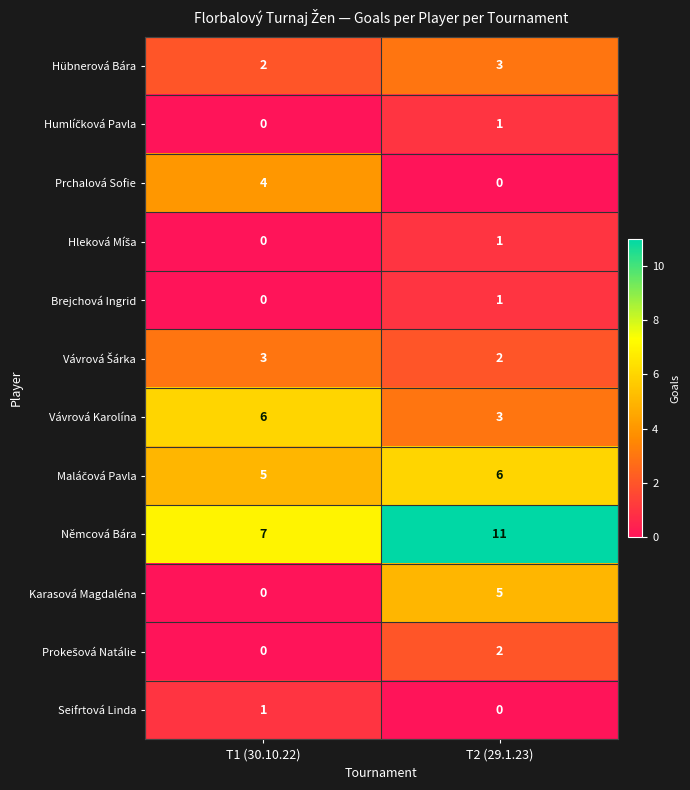

What is the difference between the Němcová Bára values at T1 (30.10.22) and T2 (29.1.23)?

4